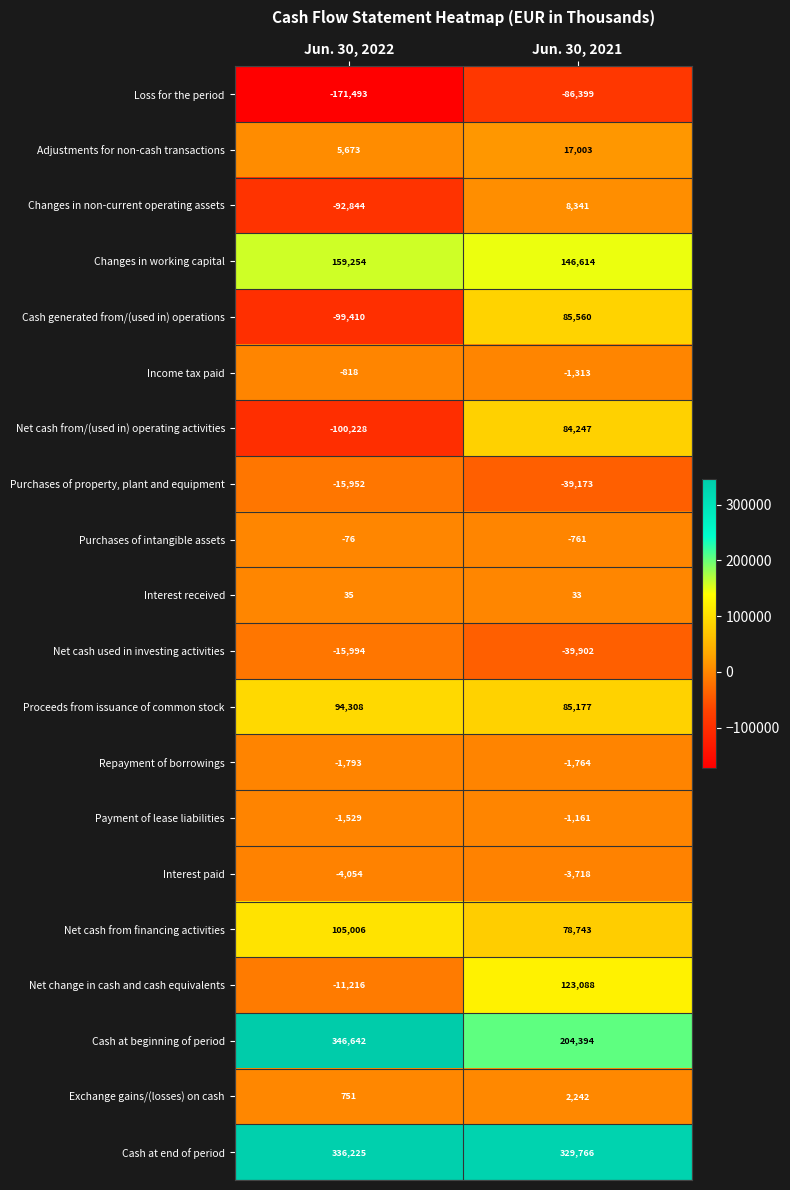

Which series has the widest spread of values?

Cash generated from/(used in) operations